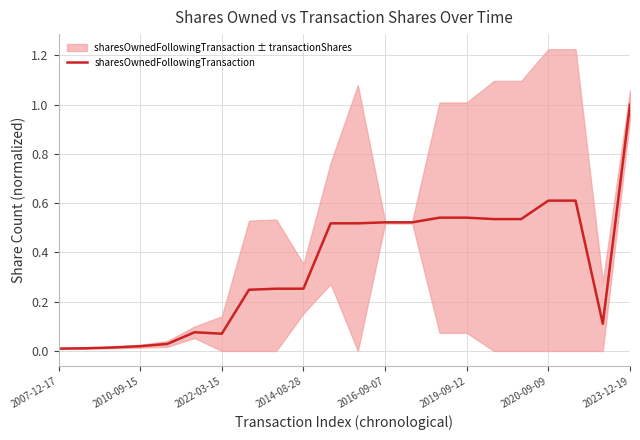

What is the highest value of the sharesOwnedFollowingTransaction series?

1.0